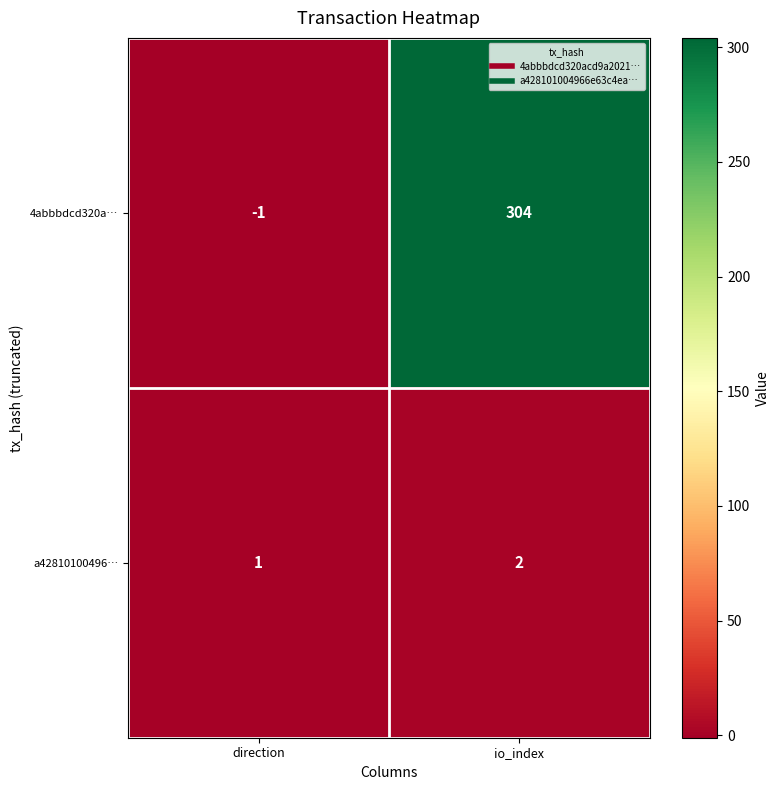

Reading right to left, extract all data points from this chart.

4abbbdcd320a…: io_index=304	direction=-1
a42810100496…: io_index=2	direction=1